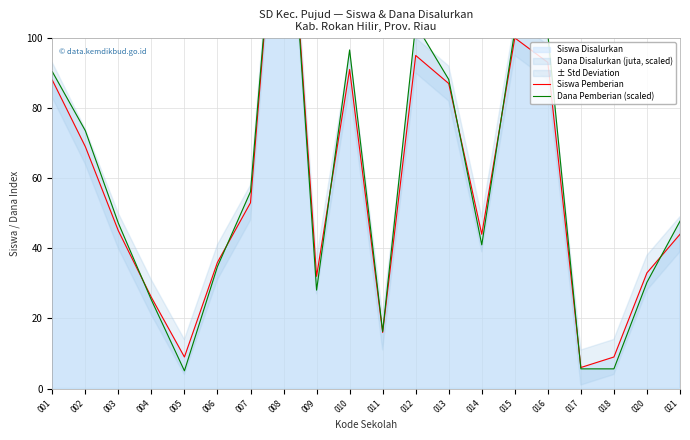

What is the spread (max minus min) of values at 020?

2.7